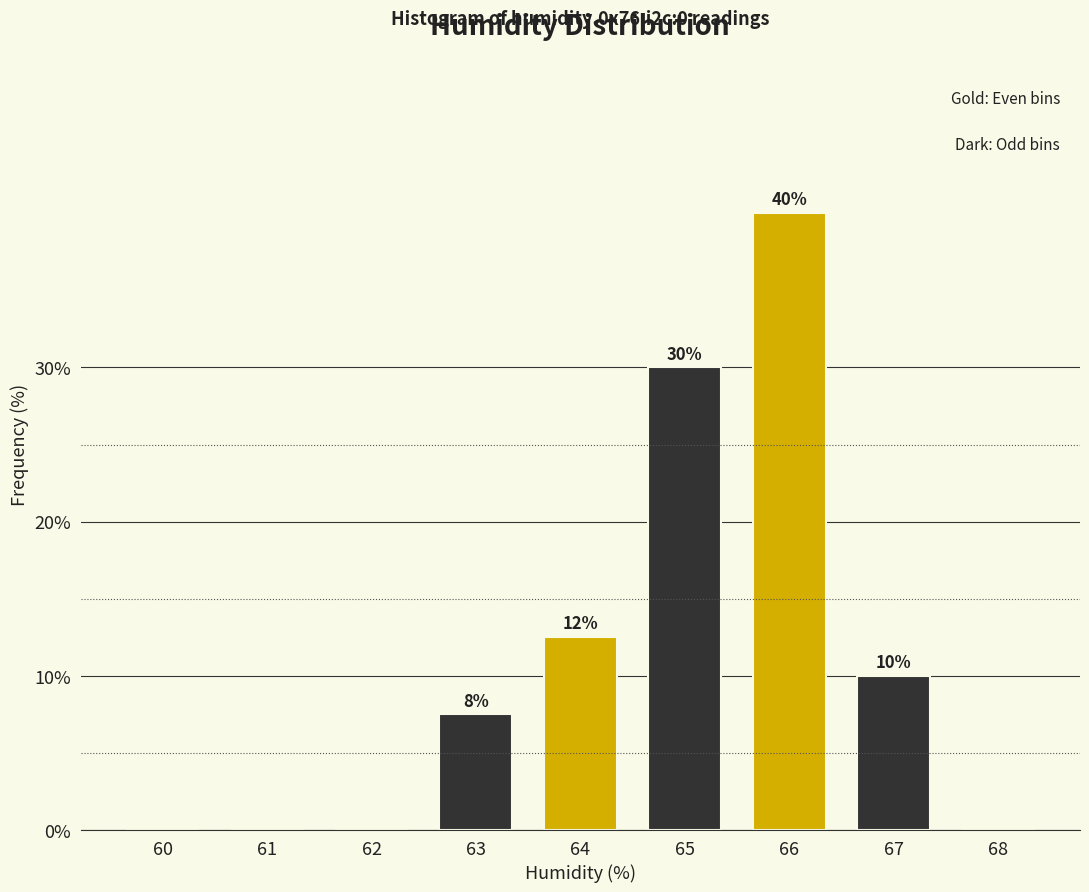

What is the greatest value displayed?

40.0